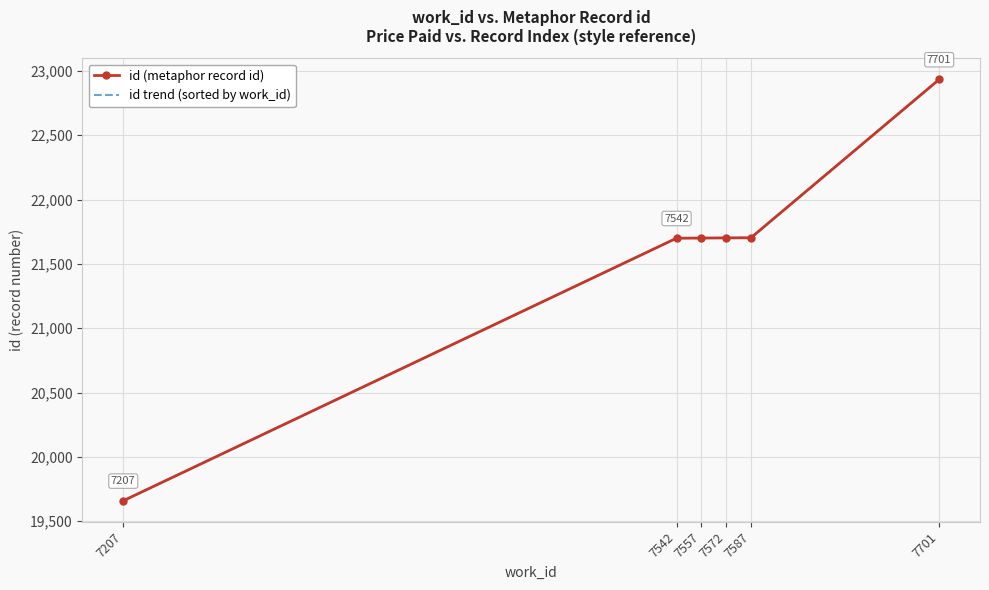

True or false: id trend (sorted by work_id) has a value of 19659 at 7207.

True